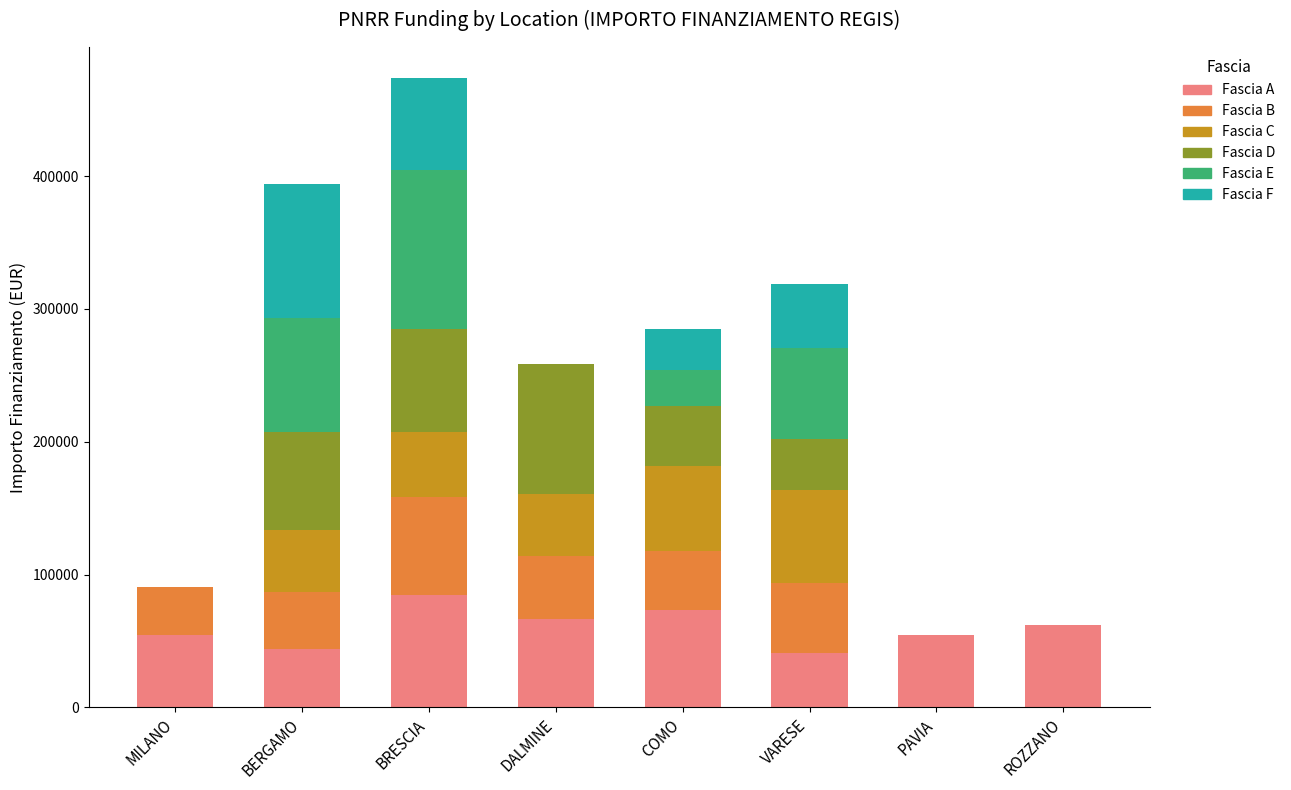

At which category is the sum across all series the highest?

BRESCIA